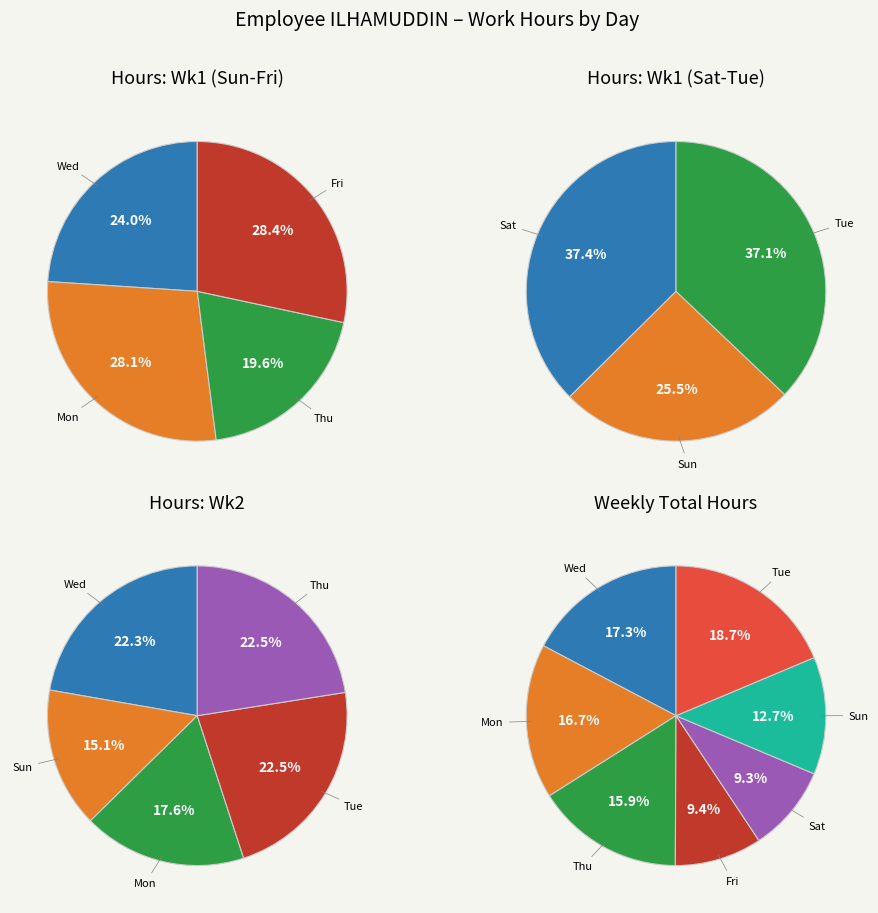

What is the spread (max minus min) of values at 1?

13.9